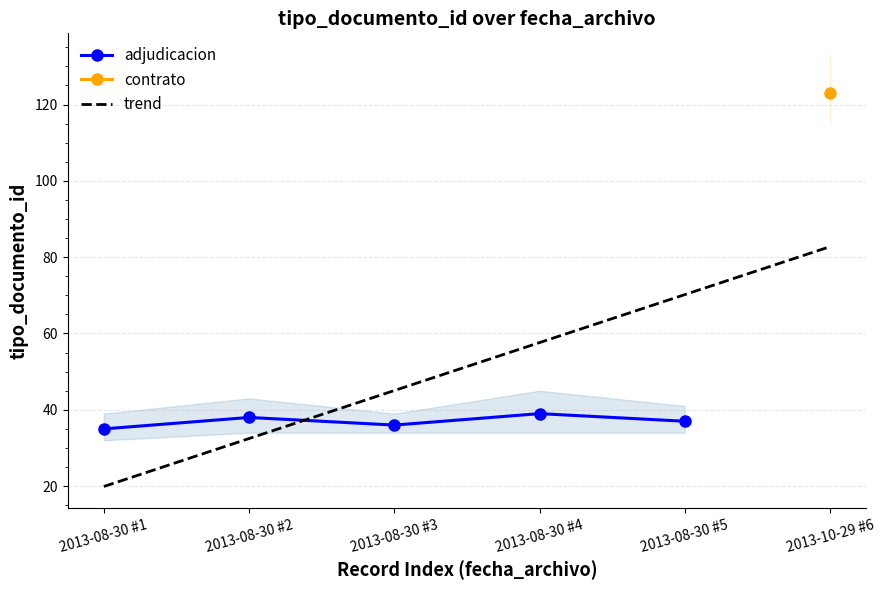

Count the number of values greater than 37.

2